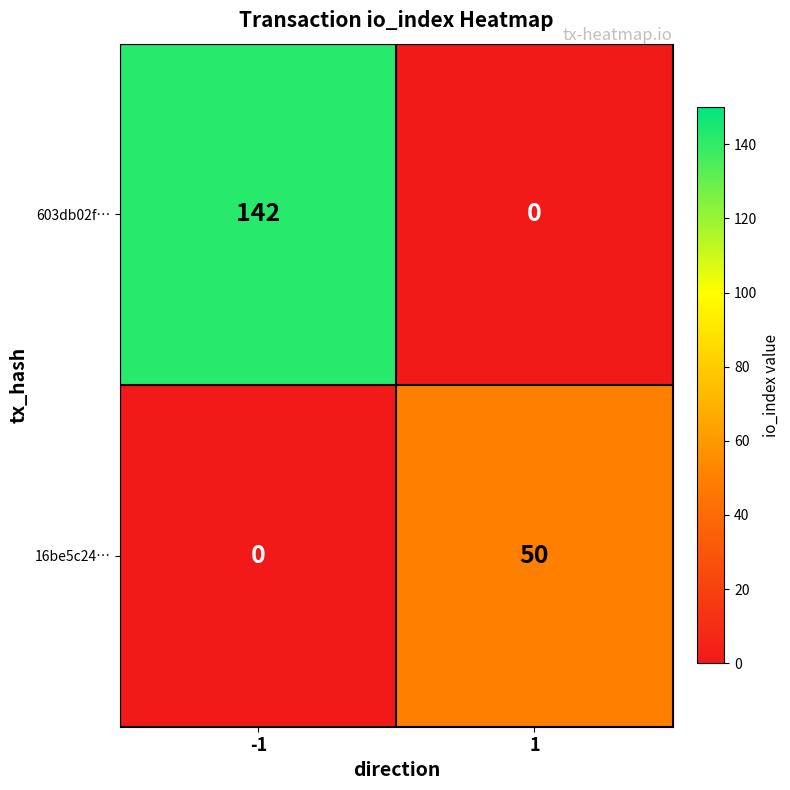

True or false: 16be5c24… has a value of -17 at -1.

False